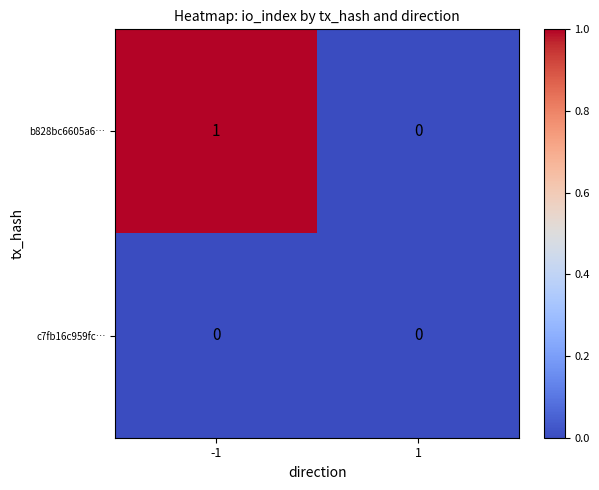

Which series has the largest total across all categories?

b828bc6605a6…